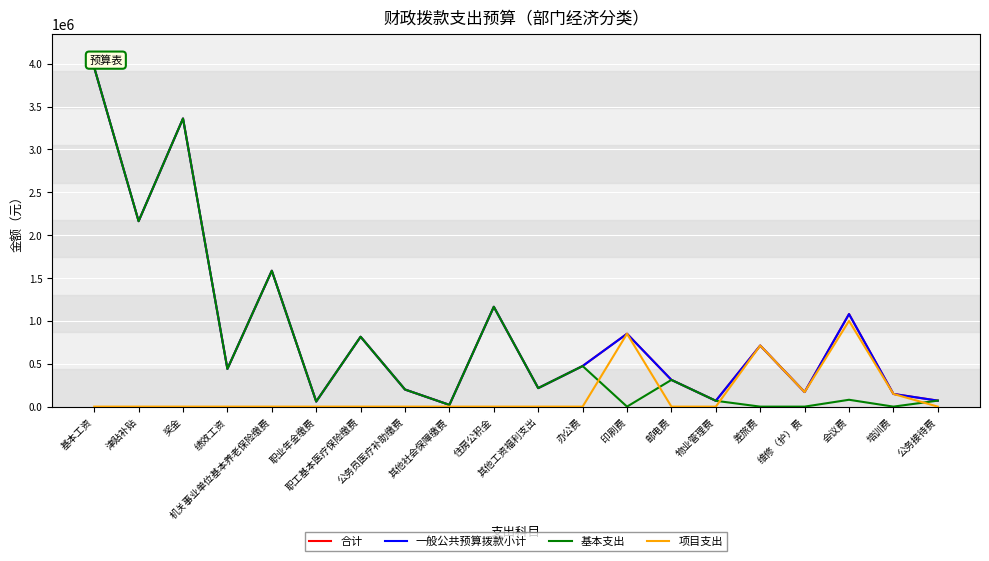

Is this an area chart (filled region under the line)?

No